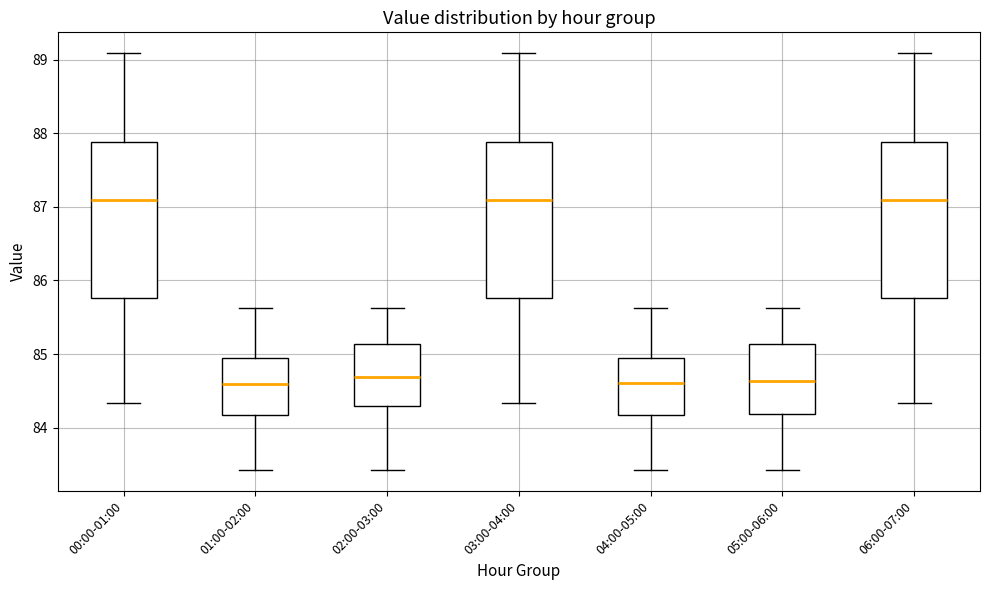

Reading left to right, read every box against the y-axis: the position of its median line, the range the box covers, and the ends of its whiskers. The values are not printed on the chart, so give them approximately, as read against the axis.

00:00-01:00: median 87.1, box 85.8 to 87.9, whiskers 84.3 to 89.1
01:00-02:00: median 84.6, box 84.2 to 85.0, whiskers 83.4 to 85.6
02:00-03:00: median 84.7, box 84.3 to 85.1, whiskers 83.4 to 85.6
03:00-04:00: median 87.1, box 85.8 to 87.9, whiskers 84.3 to 89.1
04:00-05:00: median 84.6, box 84.2 to 85.0, whiskers 83.4 to 85.6
05:00-06:00: median 84.6, box 84.2 to 85.1, whiskers 83.4 to 85.6
06:00-07:00: median 87.1, box 85.8 to 87.9, whiskers 84.3 to 89.1